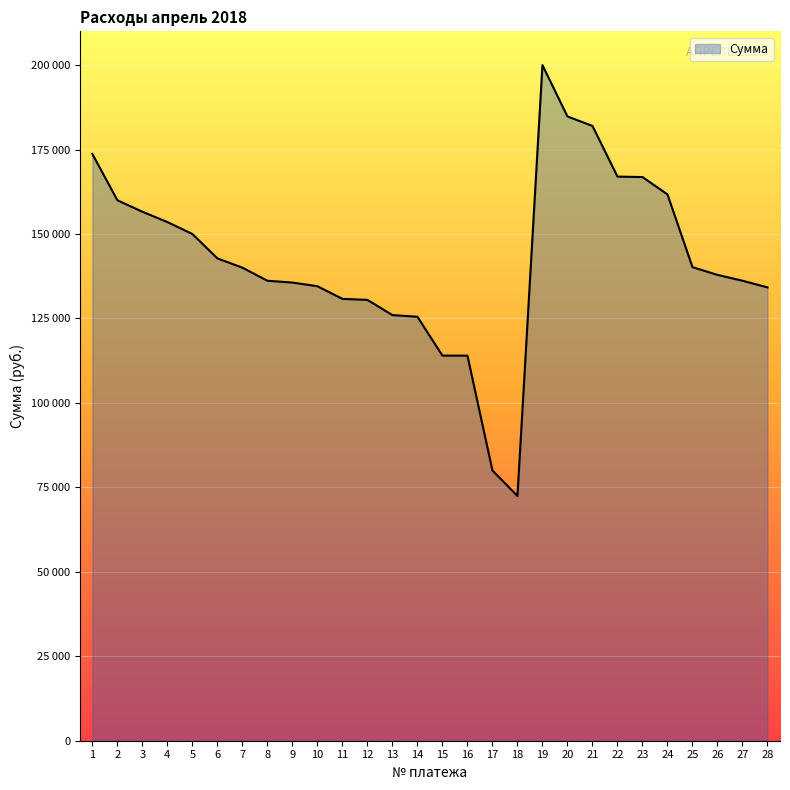

What is the change in value from 18 to 20?

+112350